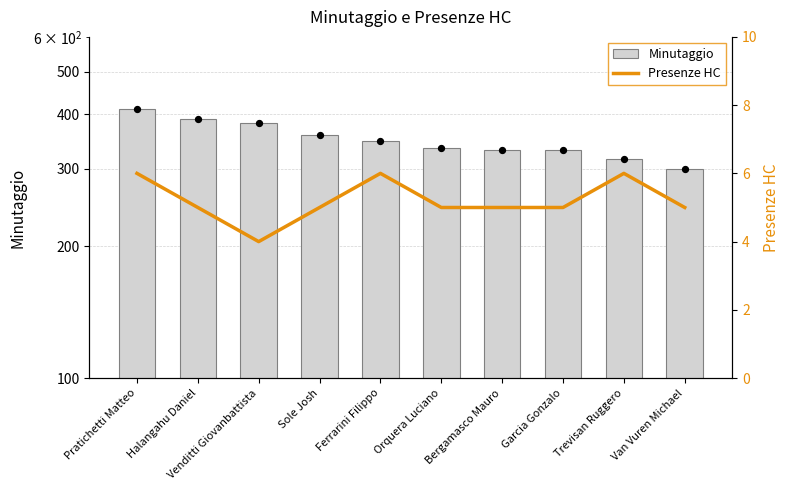

Which series has the largest Y range (max minus min)?

Minutaggio